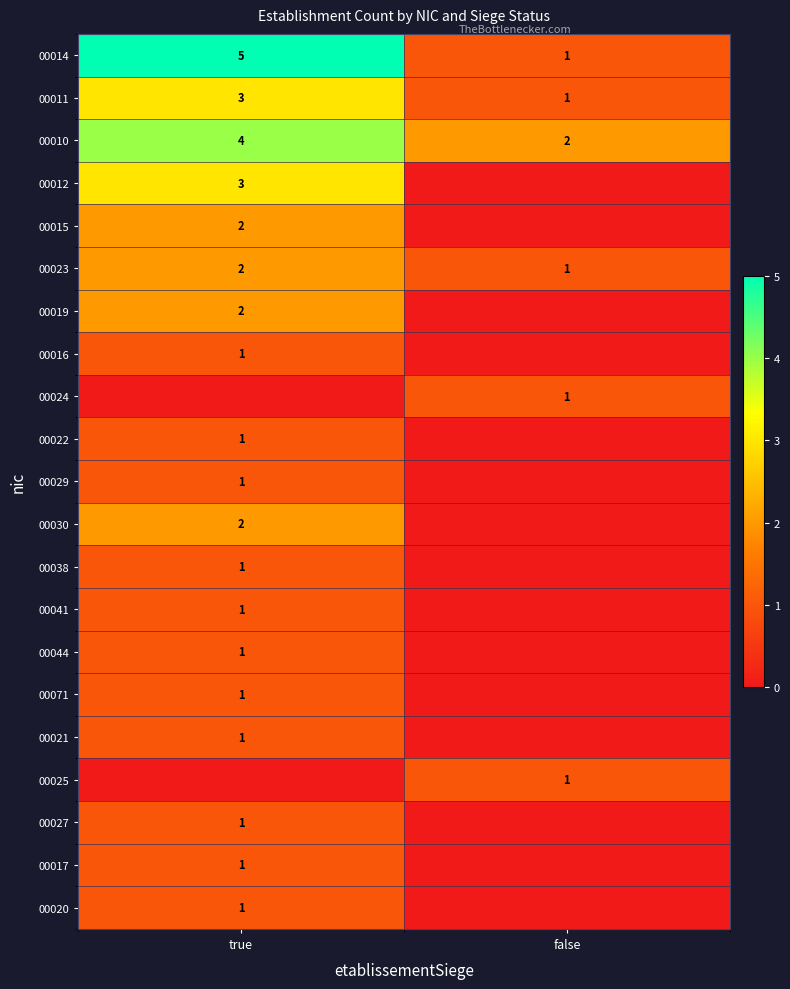

True or false: 00014 has a value of 1 at false.

True